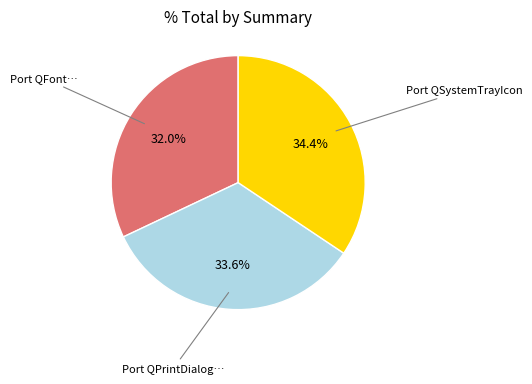

Does any single category account for the majority?

No